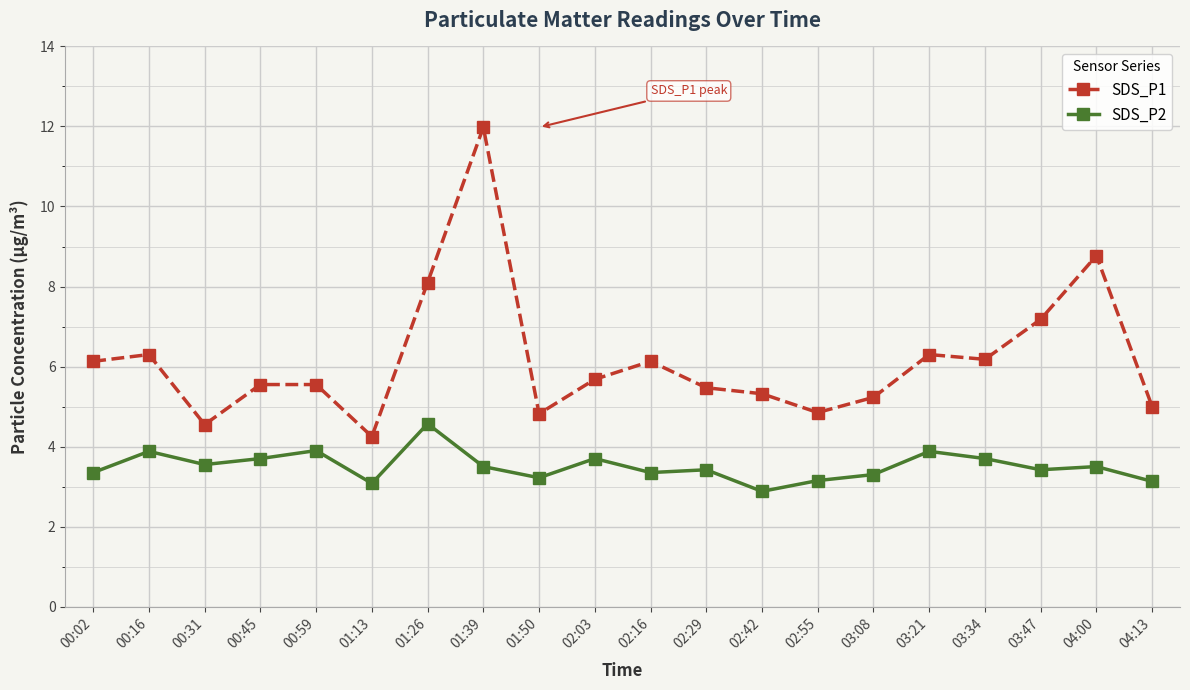

Rank the series at 01:39 from lowest to highest value.

SDS_P2, SDS_P1